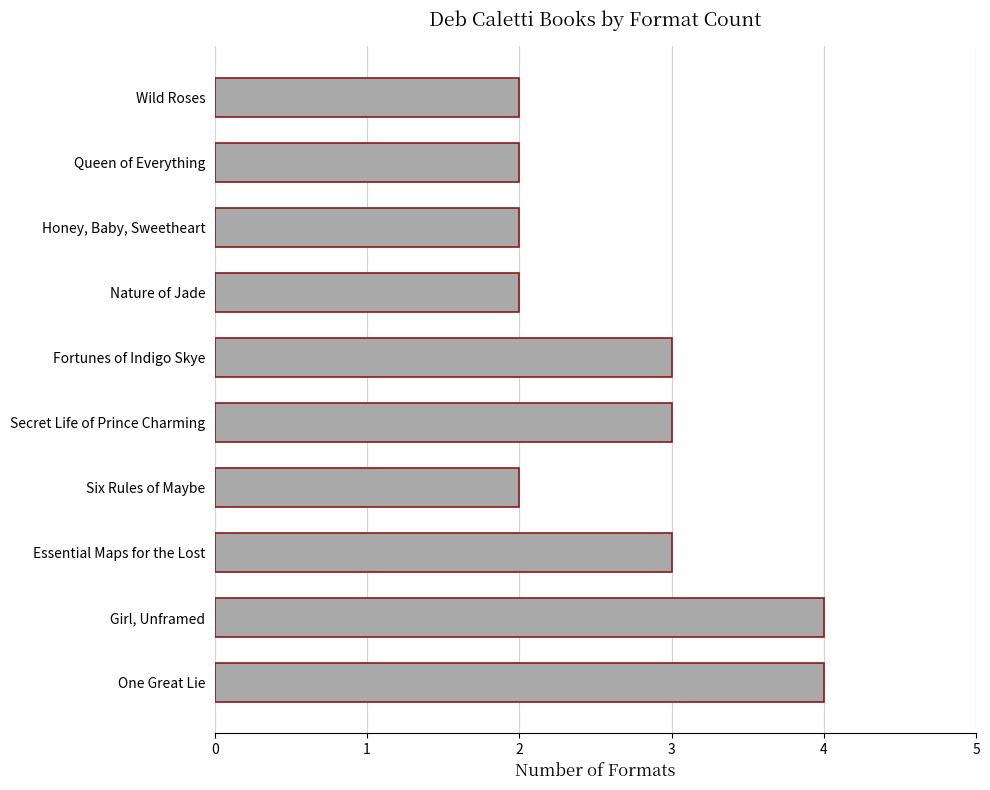

What is the smallest value displayed?

2